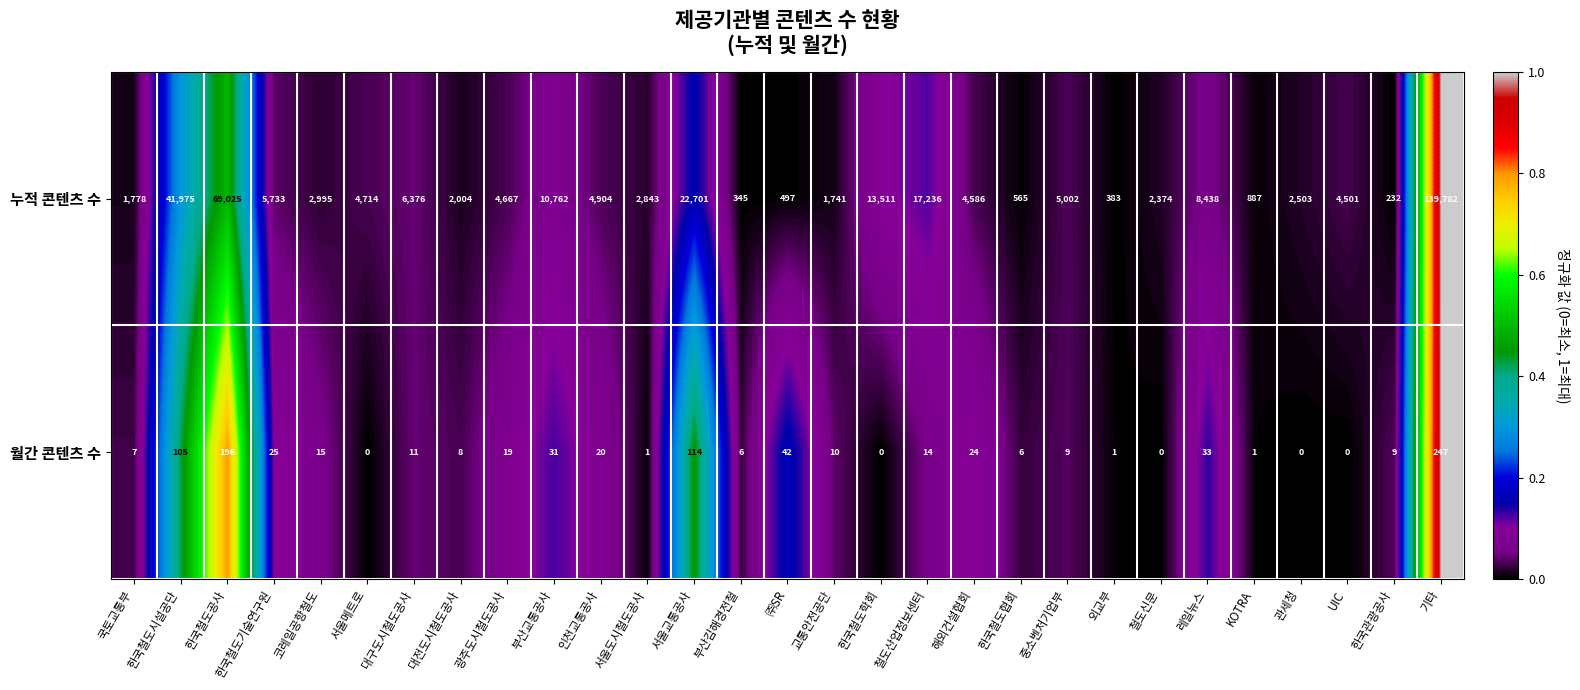

What is the average value of the 누적 콘텐츠 수 series?

13209